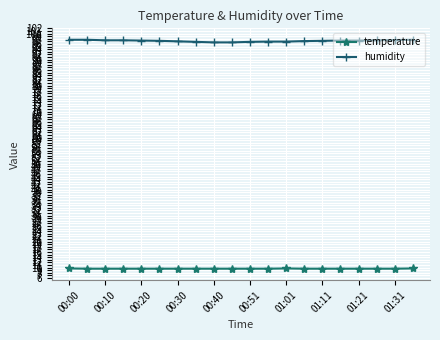

Rank the series by their maximum value, from lowest to highest.

temperature, humidity